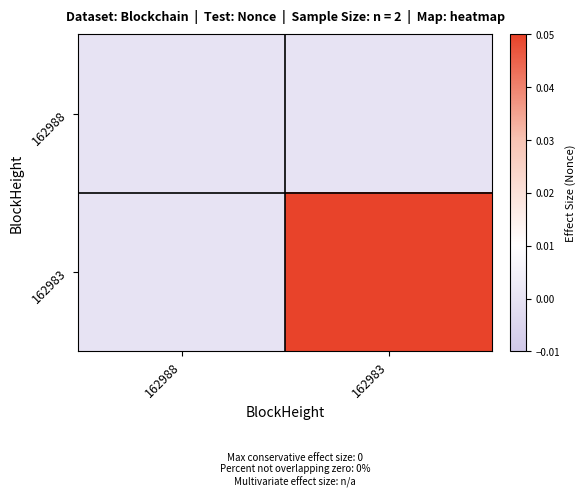

How many data points does each series have?

2